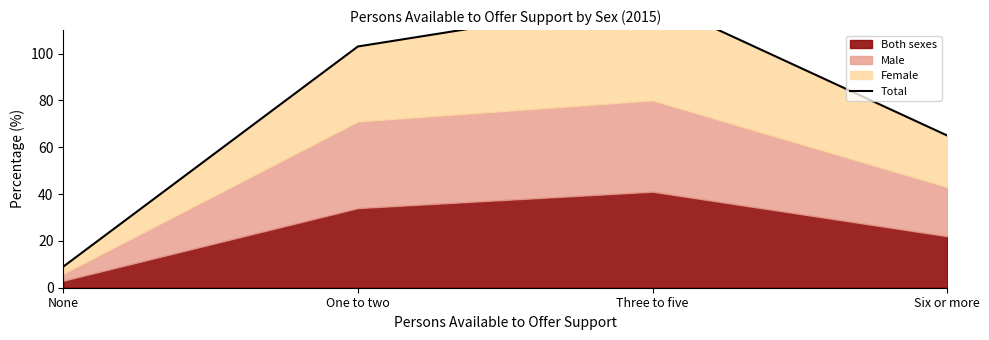

Rank the categories by value from lowest to highest.

None, Six or more, One to two, Three to five